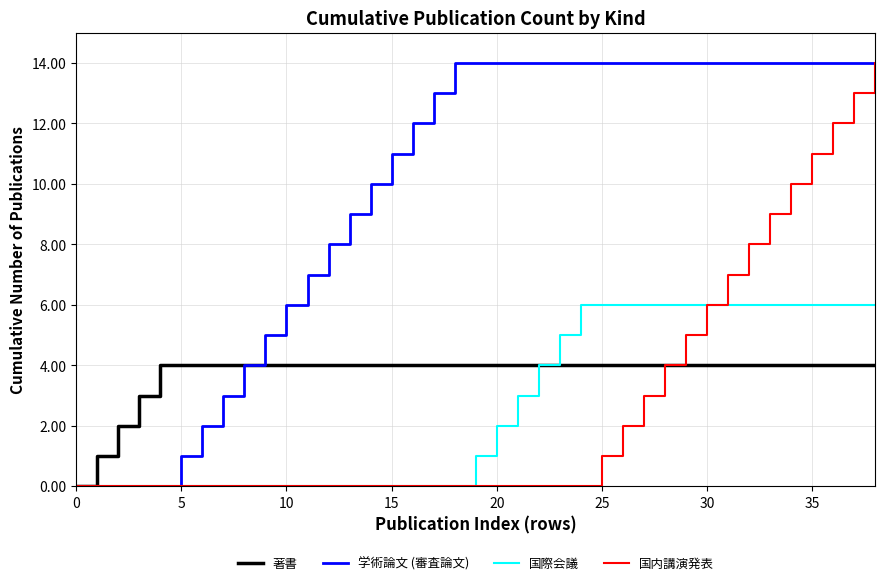

Which series has the largest total across all categories?

学術論文 (審査論文)